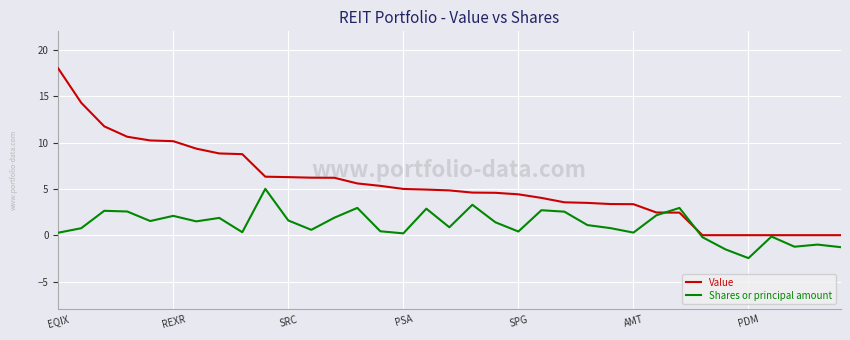

What is the highest value of the Shares or principal amount series?

5.0